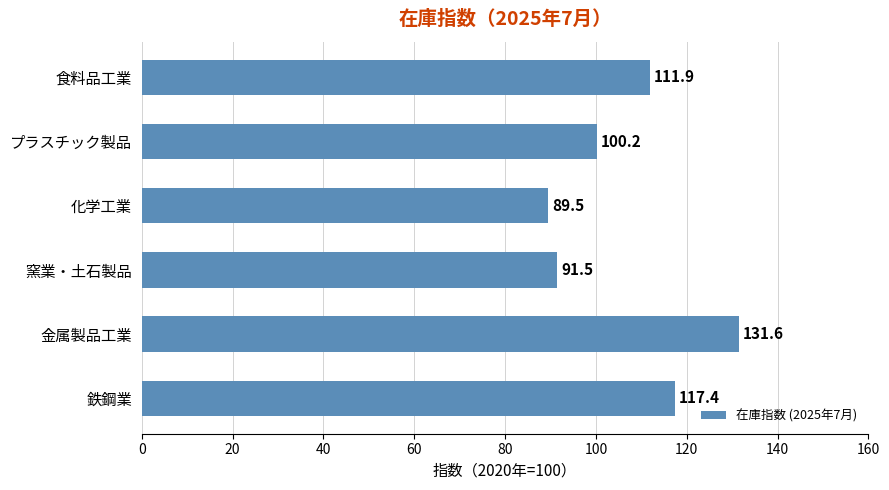

Does the chart contain any negative values?

No